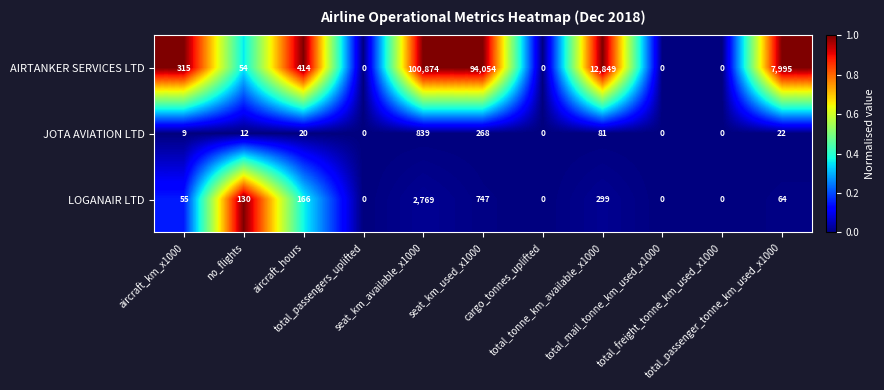

What is the maximum value shown in the chart?

100874